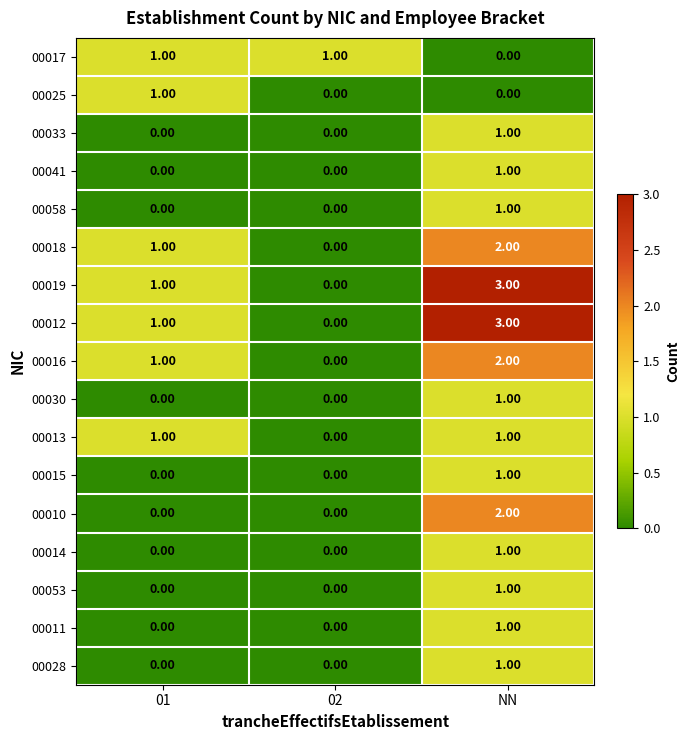

At how many categories does at least one series exceed 0?

3